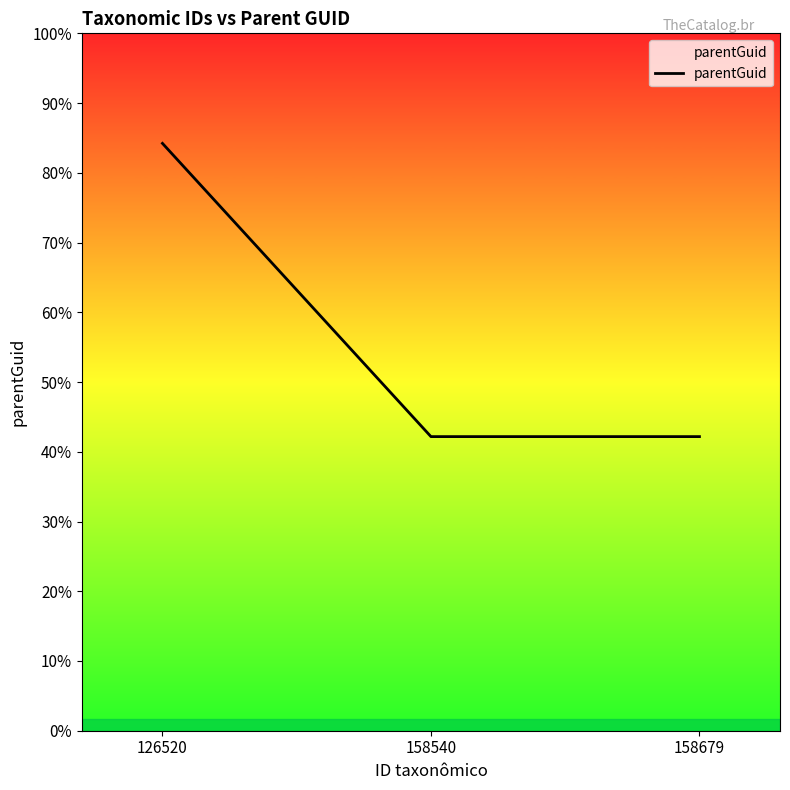

What is the ratio of the value at 158679 to the value at 126520?

0.5